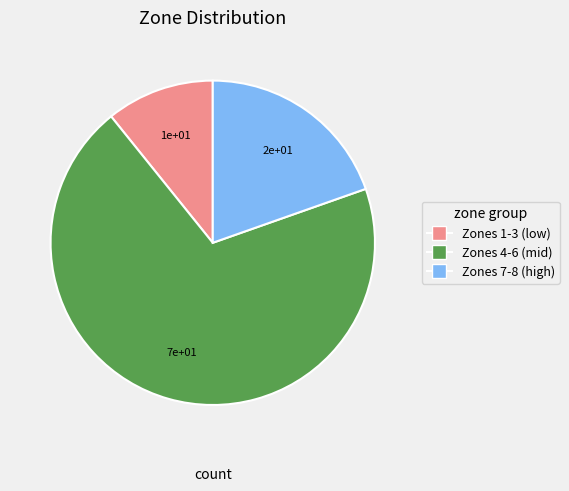

Does any single category account for the majority?

Yes